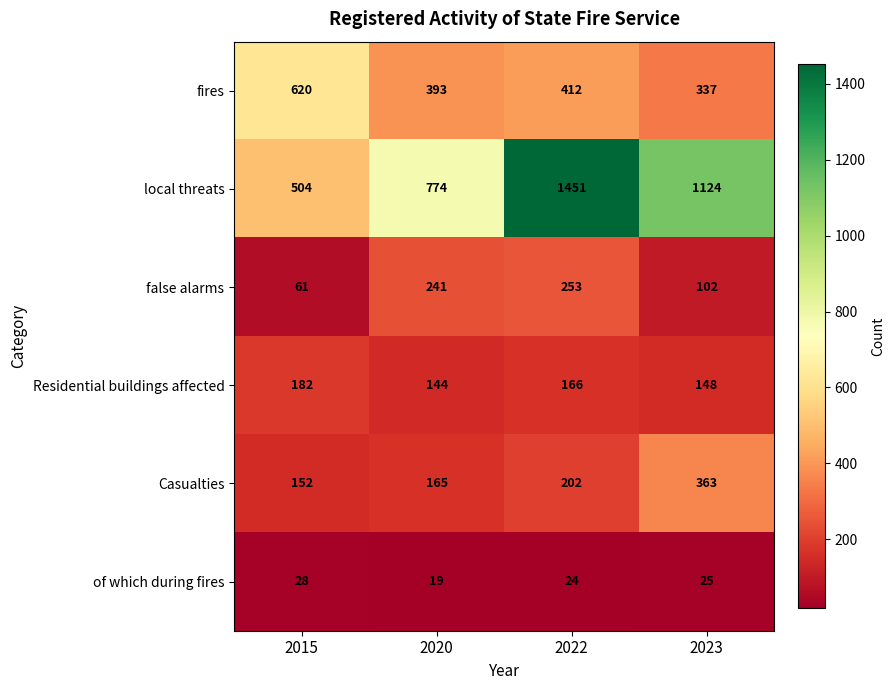

The value of false alarms at 2023 is 164. True or false?

False